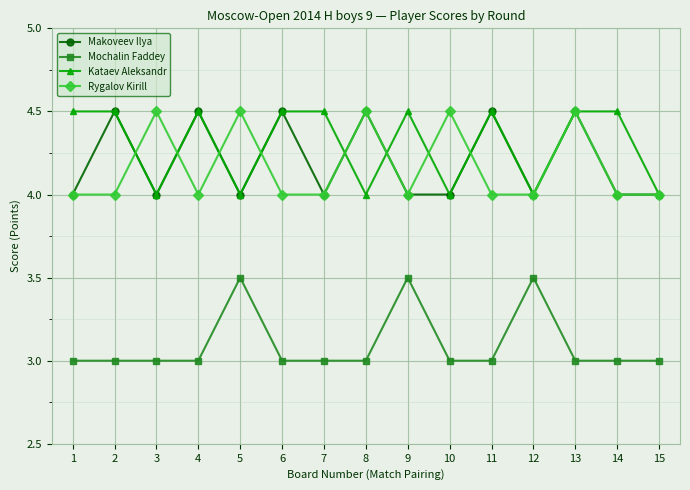

True or false: Mochalin Faddey and Kataev Aleksandr cross at least once.

False